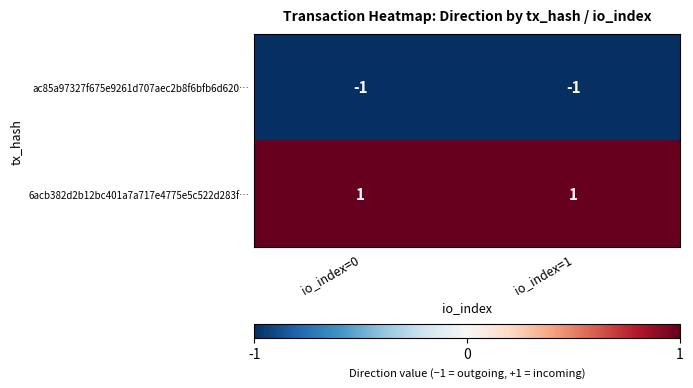

Which series has the largest total across all categories?

6acb382d2b12bc401a7a717e4775e5c522d283f…